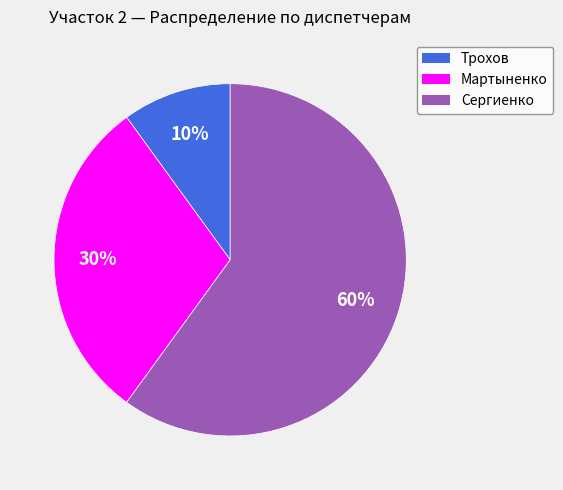

How many slices are in this pie chart?

3